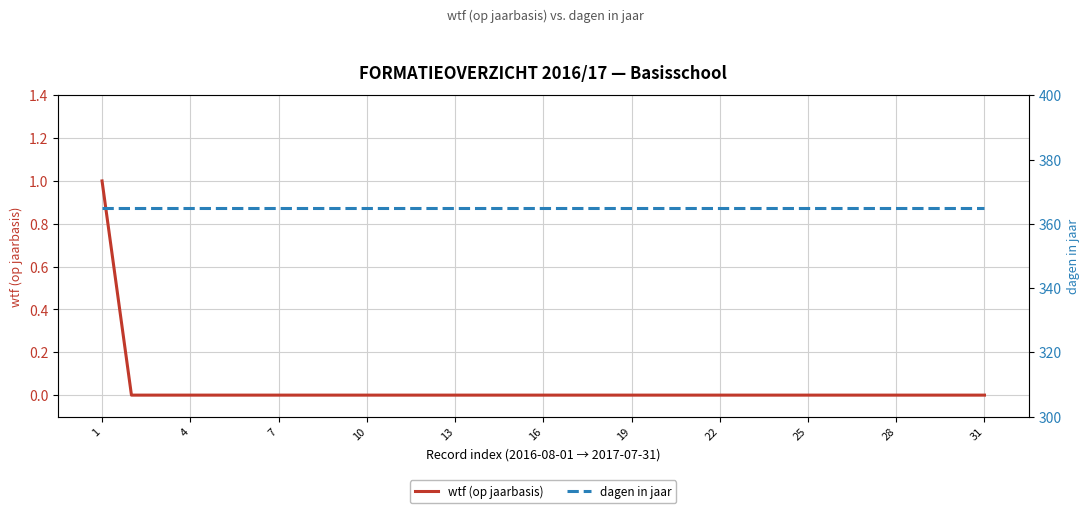

The value of wtf (op jaarbasis) at 4 is 1. True or false?

False